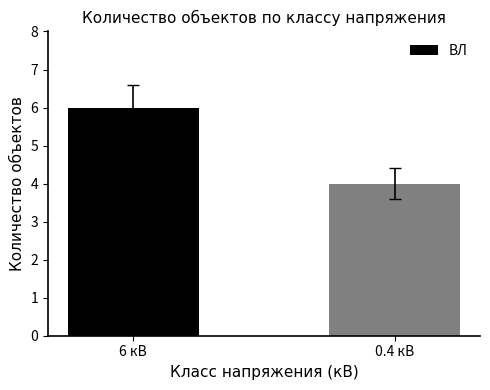

What is the difference between the maximum and minimum values?

2